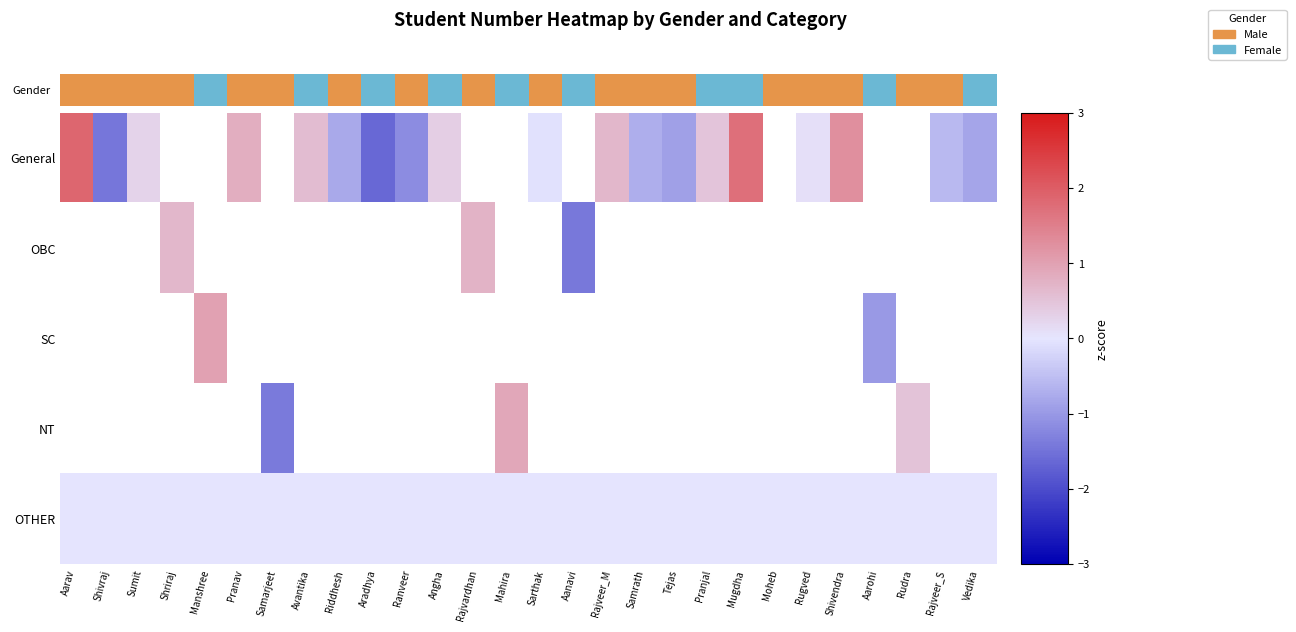

Count the number of data series in this chart.

5